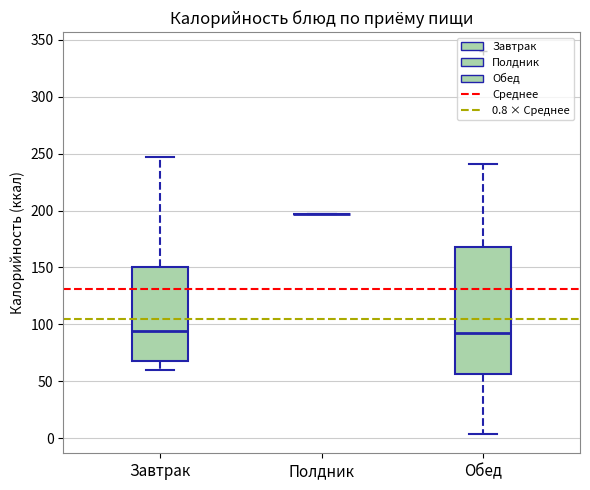

Reading left to right, transcribe this box plot: for each box, give where its median line is, the range the box spans, and where its two whiskers end, as read against the y-axis. The values are not printed on the chart, so give them approximately, as read against the axis.

Завтрак: median 95, box 70 to 150, whiskers 60 to 245
Полдник: box collapsed to a line at 195, whiskers 195 to 195
Обед: median 90, box 55 to 170, whiskers 5 to 240